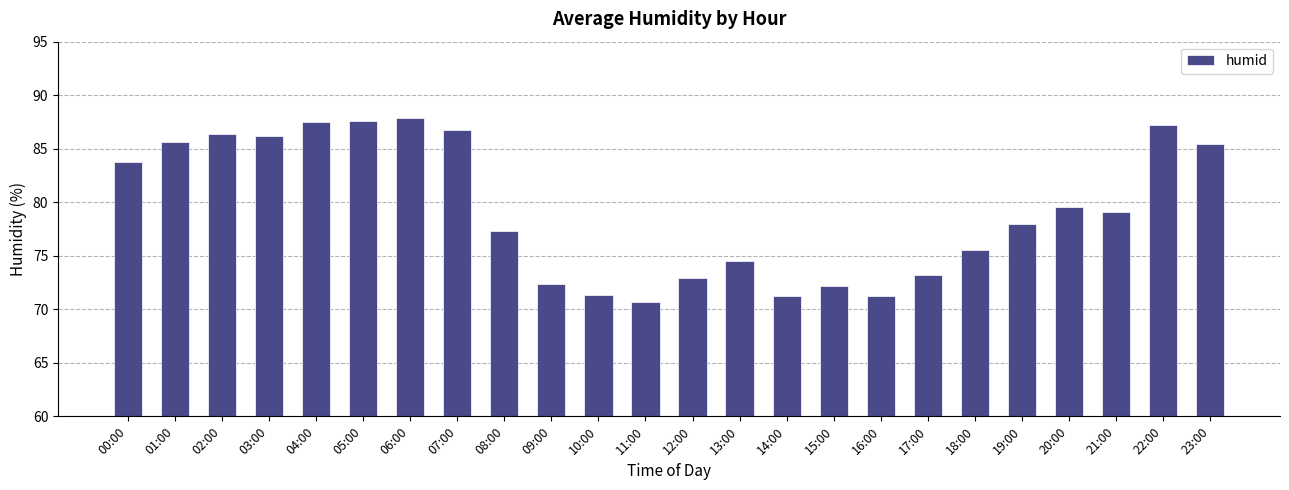

What is the average value?

79.3